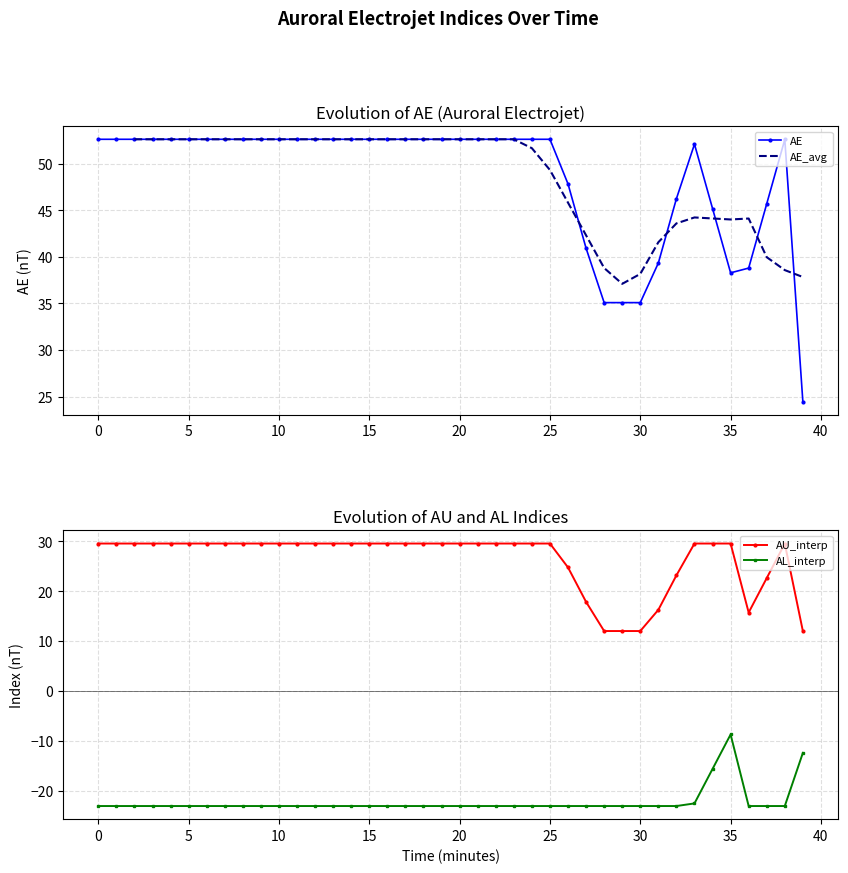

How many data points does each series have?

40